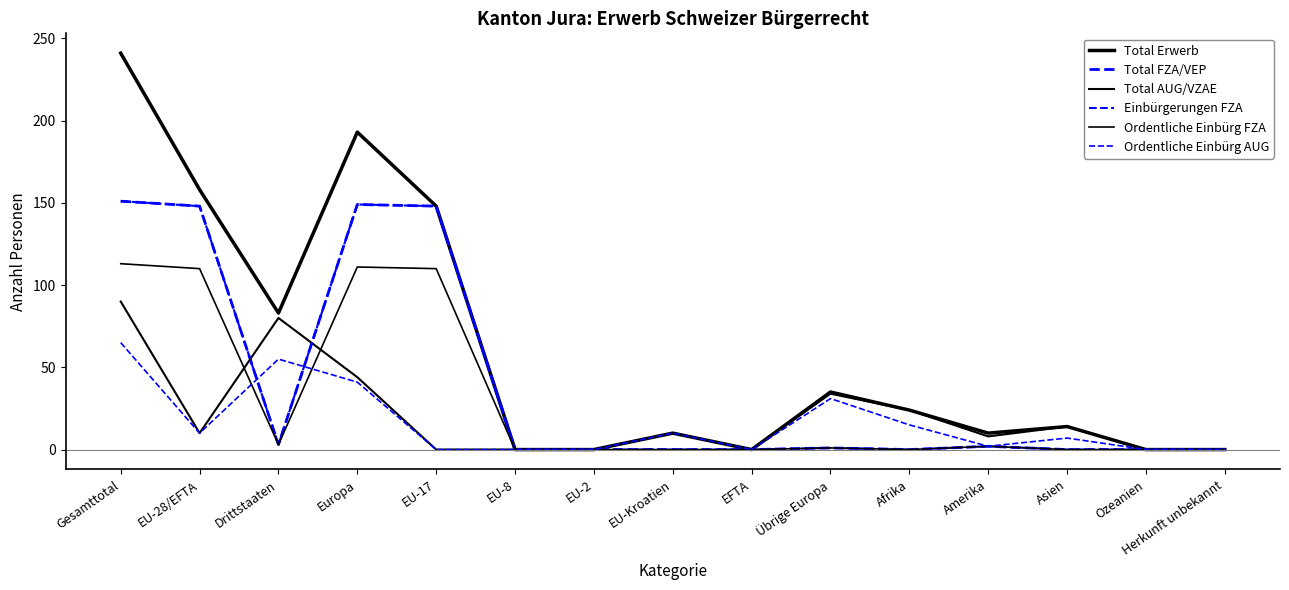

Reading right to left, extract all data points from this chart.

Total Erwerb: Herkunft unbekannt=0	Ozeanien=0	Asien=14	Amerika=10	Afrika=24	Übrige Europa=35	EFTA=0	EU-Kroatien=10	EU-2=0	EU-8=0	EU-17=148	Europa=193	Drittstaaten=83	EU-28/EFTA=158	Gesamttotal=241
Total FZA/VEP: Herkunft unbekannt=0	Ozeanien=0	Asien=0	Amerika=2	Afrika=0	Übrige Europa=1	EFTA=0	EU-Kroatien=0	EU-2=0	EU-8=0	EU-17=148	Europa=149	Drittstaaten=3	EU-28/EFTA=148	Gesamttotal=151
Total AUG/VZAE: Herkunft unbekannt=0	Ozeanien=0	Asien=14	Amerika=8	Afrika=24	Übrige Europa=34	EFTA=0	EU-Kroatien=10	EU-2=0	EU-8=0	EU-17=0	Europa=44	Drittstaaten=80	EU-28/EFTA=10	Gesamttotal=90
Einbürgerungen FZA: Herkunft unbekannt=0	Ozeanien=0	Asien=0	Amerika=2	Afrika=0	Übrige Europa=1	EFTA=0	EU-Kroatien=0	EU-2=0	EU-8=0	EU-17=148	Europa=149	Drittstaaten=3	EU-28/EFTA=148	Gesamttotal=151
Ordentliche Einbürg FZA: Herkunft unbekannt=0	Ozeanien=0	Asien=0	Amerika=2	Afrika=0	Übrige Europa=1	EFTA=0	EU-Kroatien=0	EU-2=0	EU-8=0	EU-17=110	Europa=111	Drittstaaten=3	EU-28/EFTA=110	Gesamttotal=113
Ordentliche Einbürg AUG: Herkunft unbekannt=0	Ozeanien=0	Asien=7	Amerika=2	Afrika=15	Übrige Europa=31	EFTA=0	EU-Kroatien=10	EU-2=0	EU-8=0	EU-17=0	Europa=41	Drittstaaten=55	EU-28/EFTA=10	Gesamttotal=65